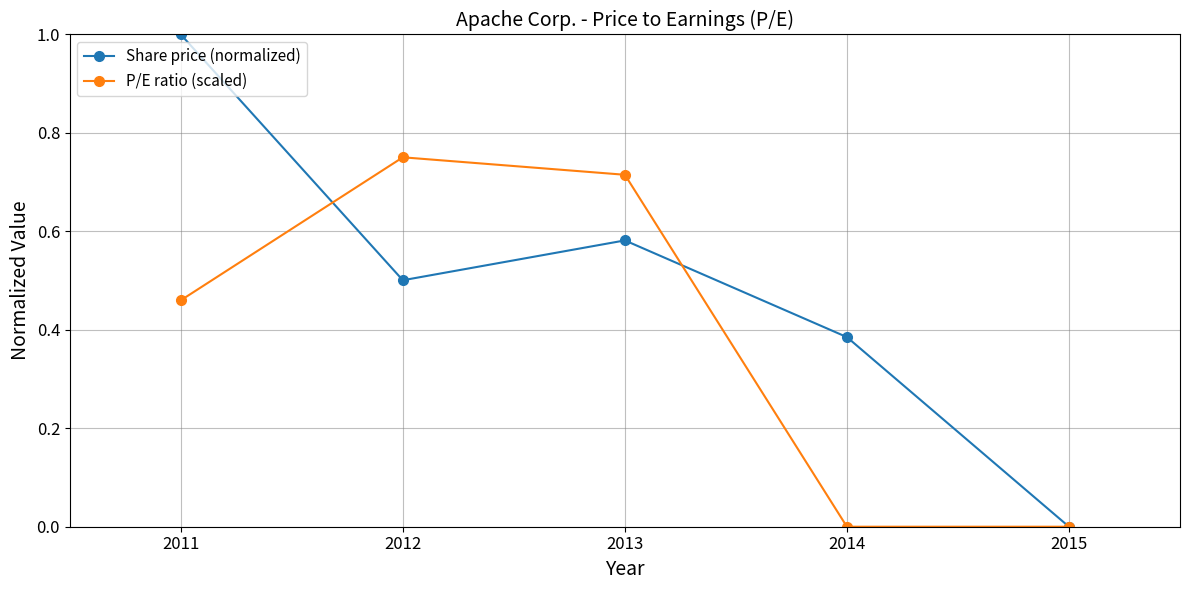

At which category is the sum across all series the highest?

2011